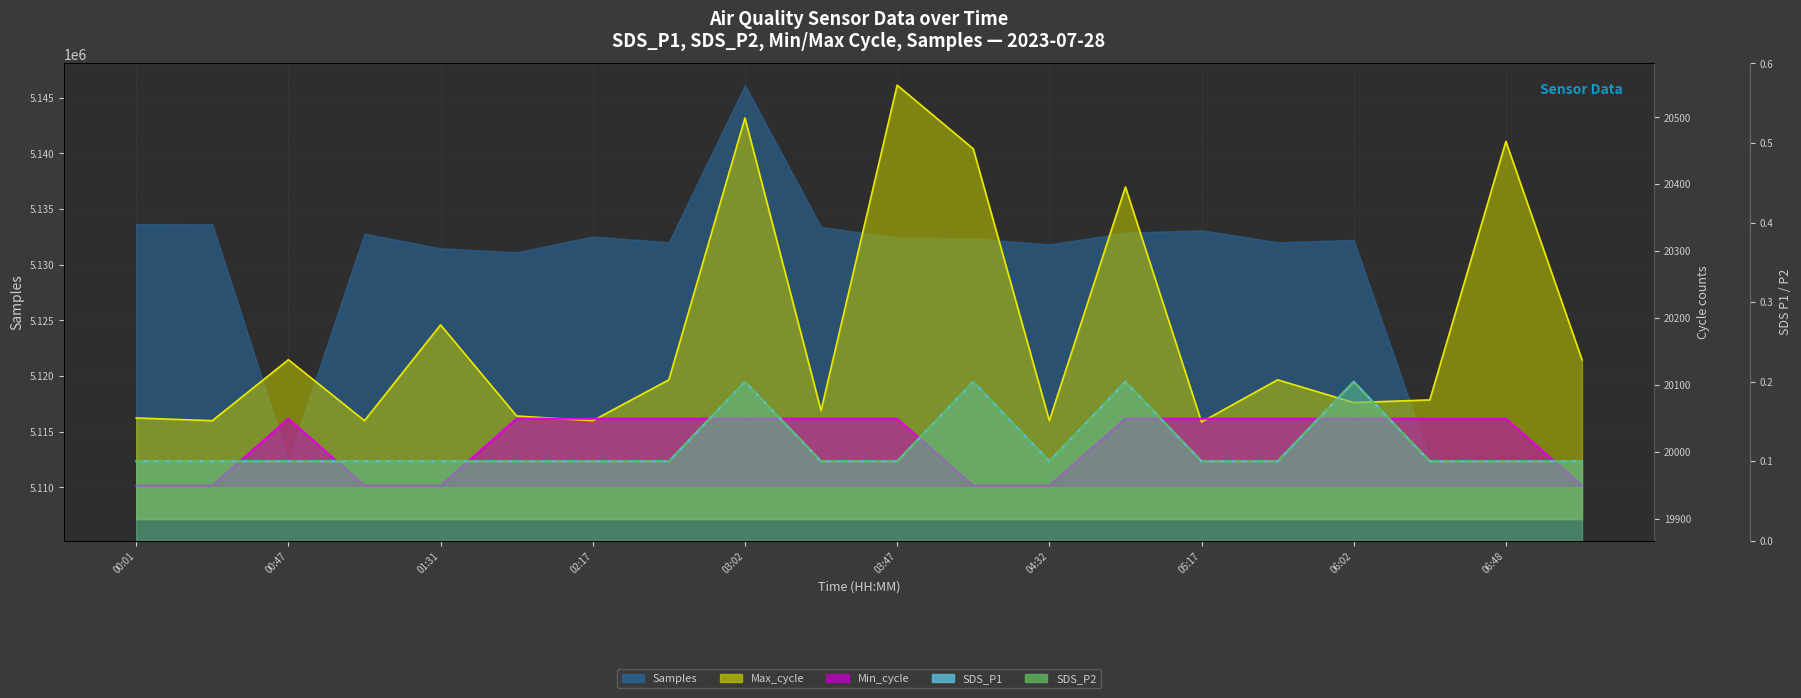

Which series has the widest spread of values?

Max_cycle